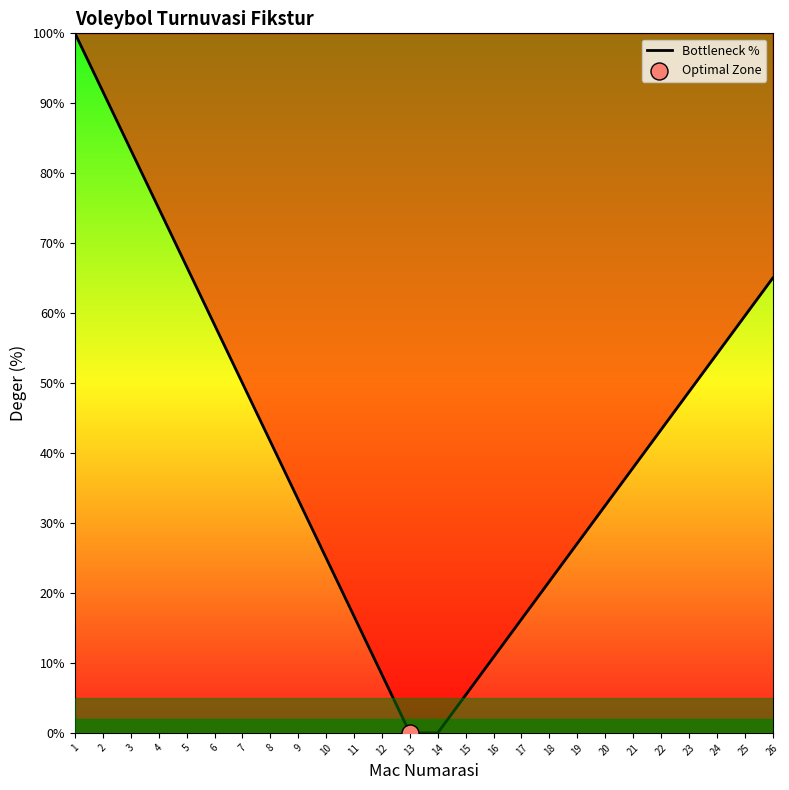

Which has a higher value, 18 or 21?

21